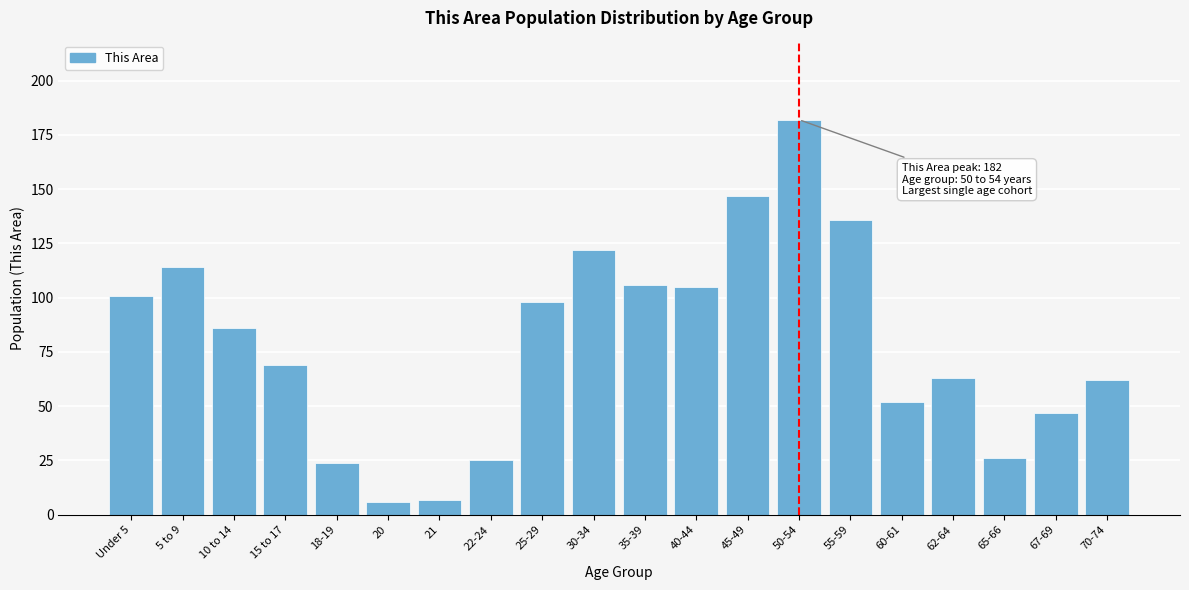

Reading left to right, extract all data points from this chart.

Under 5=101	5 to 9=114	10 to 14=86	15 to 17=69	18-19=24	20=6	21=7	22-24=25	25-29=98	30-34=122	35-39=106	40-44=105	45-49=147	50-54=182	55-59=136	60-61=52	62-64=63	65-66=26	67-69=47	70-74=62